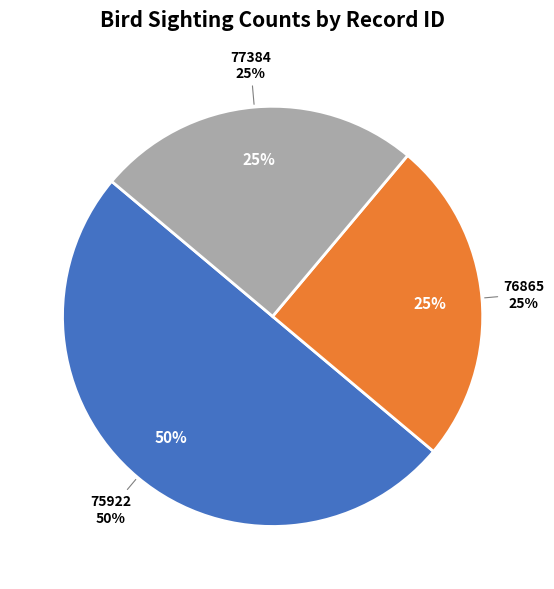

Which category has the biggest portion of the pie?

75922